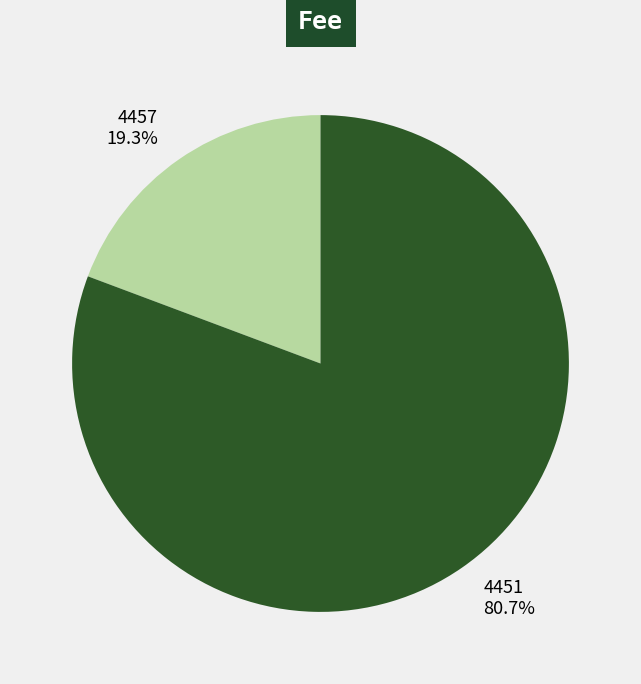

What percentage is the 4457 slice, to the nearest percent?

19%